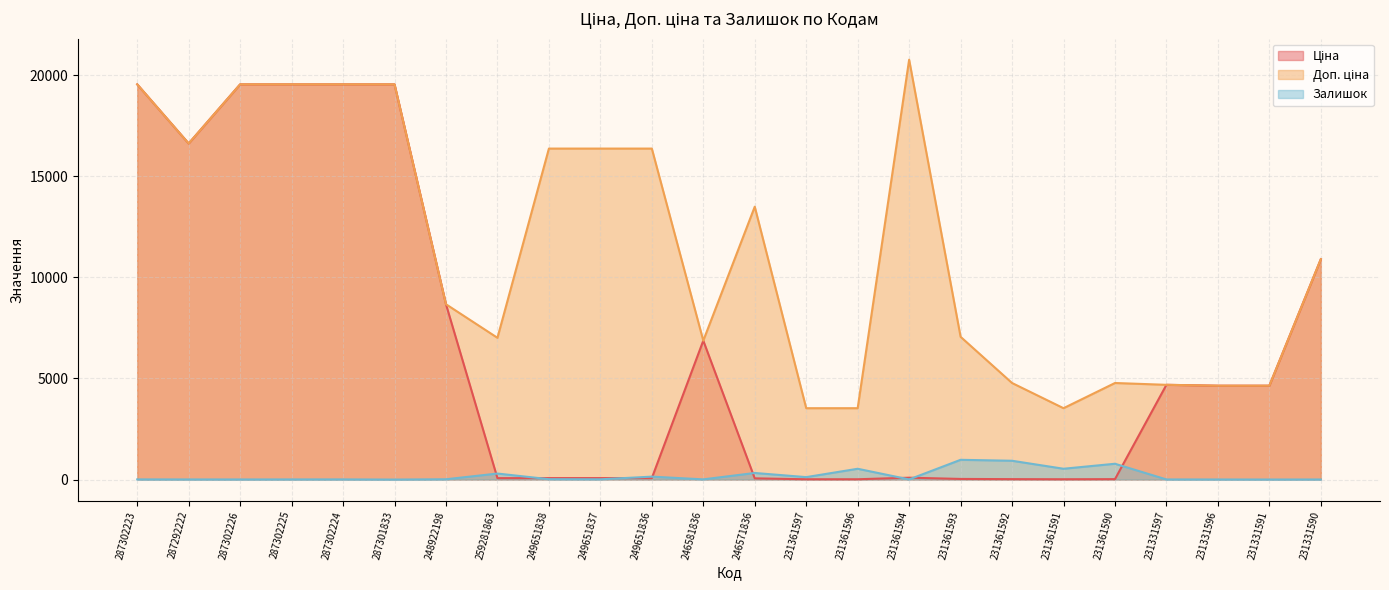

In Доп. ціна, how many points are lower than both neighbors (excluding endpoints)?

4